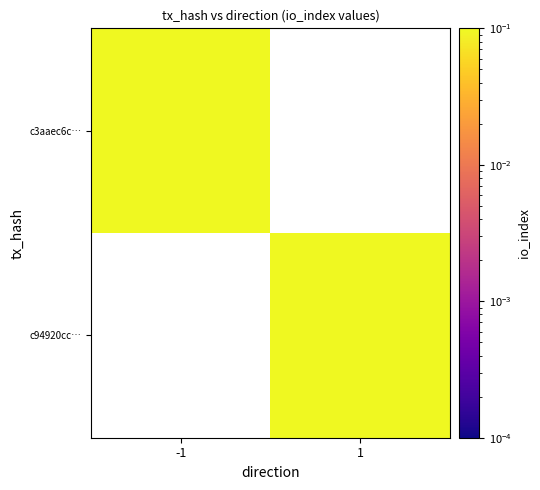

List the labels in order of c94920cc… value, smallest first.

-1, 1